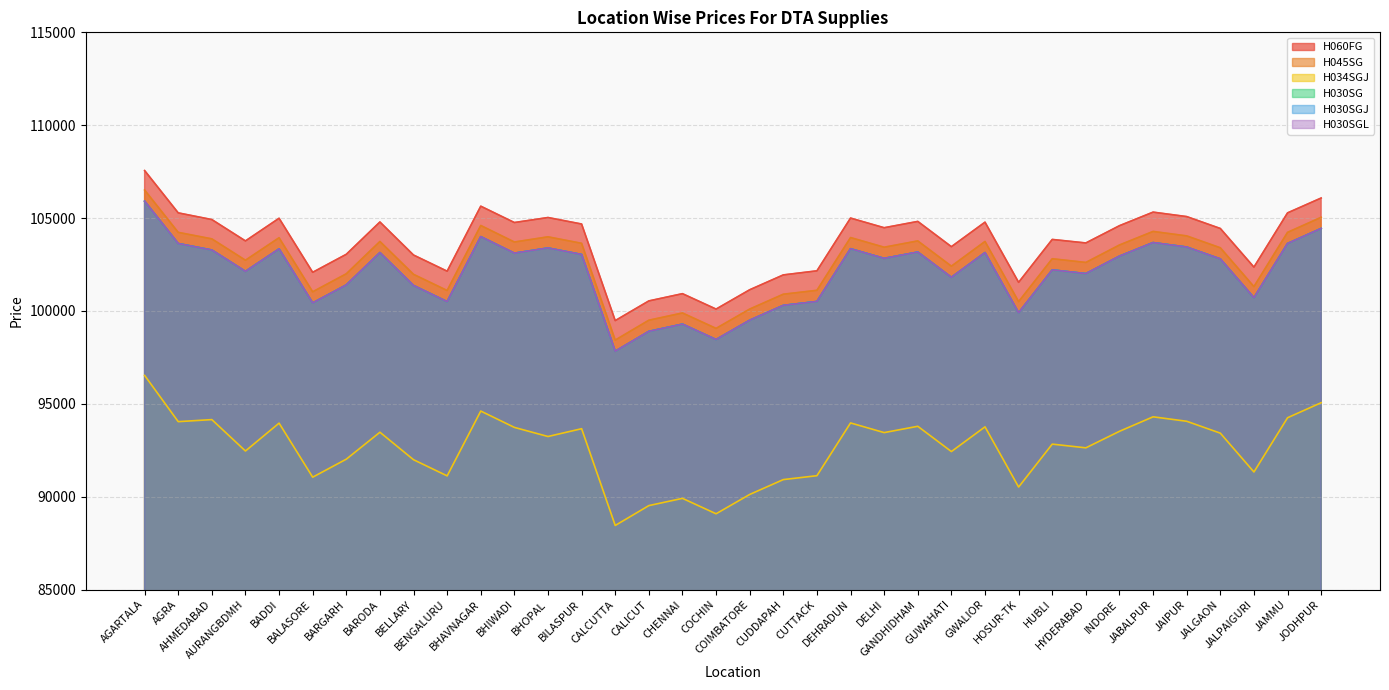

What is the spread (max minus min) of values at BALASORE?

11030